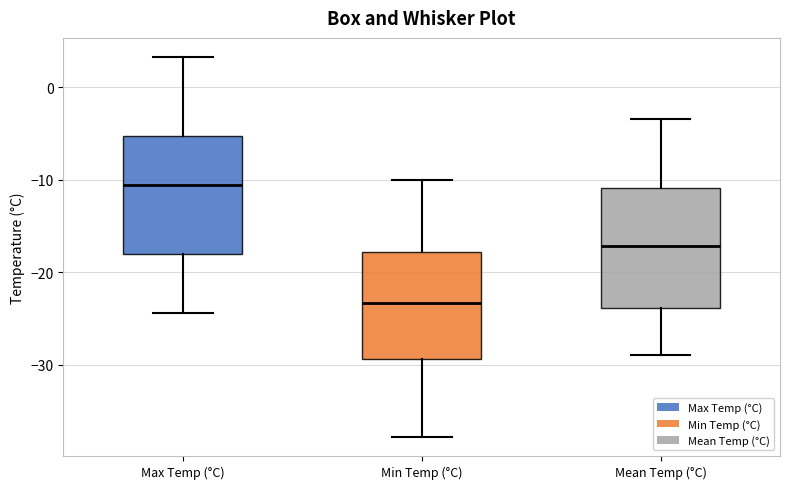

Which box's median line is the highest?

Max Temp (°C)